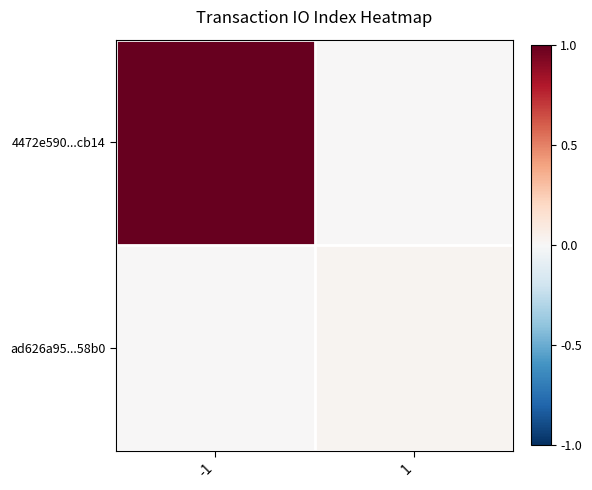

At which category is the sum across all series the highest?

-1